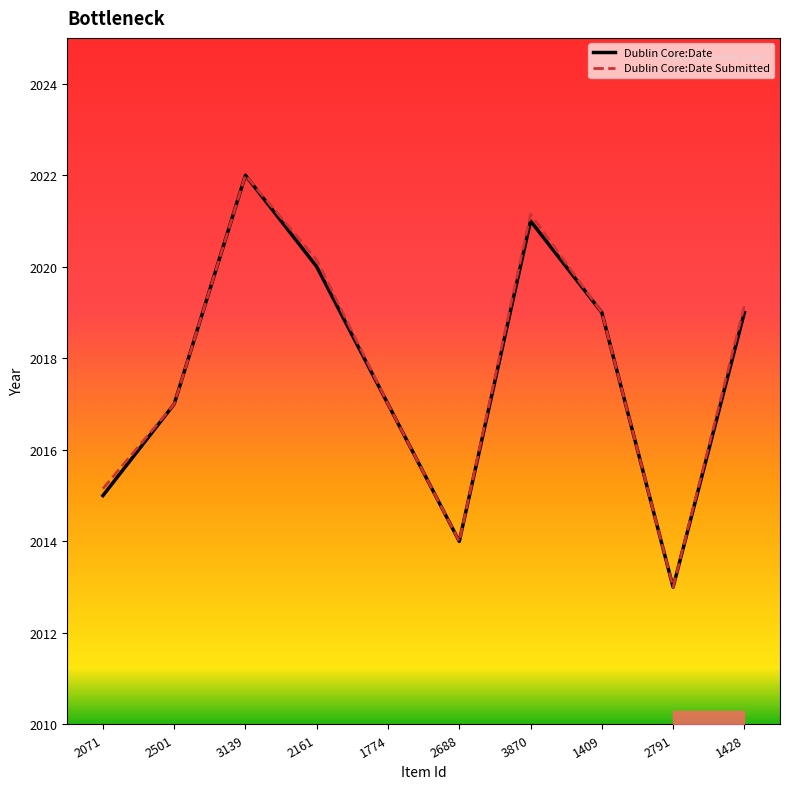

At which category is the sum across all series the highest?

3139